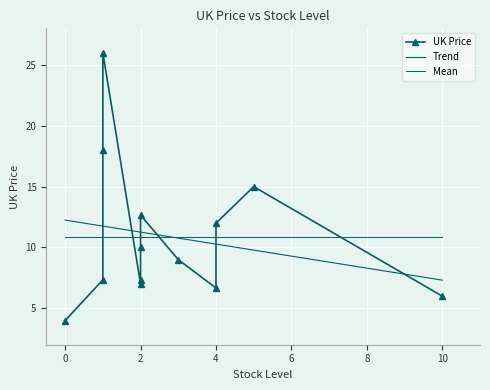

What is the maximum value shown in the chart?

26.0